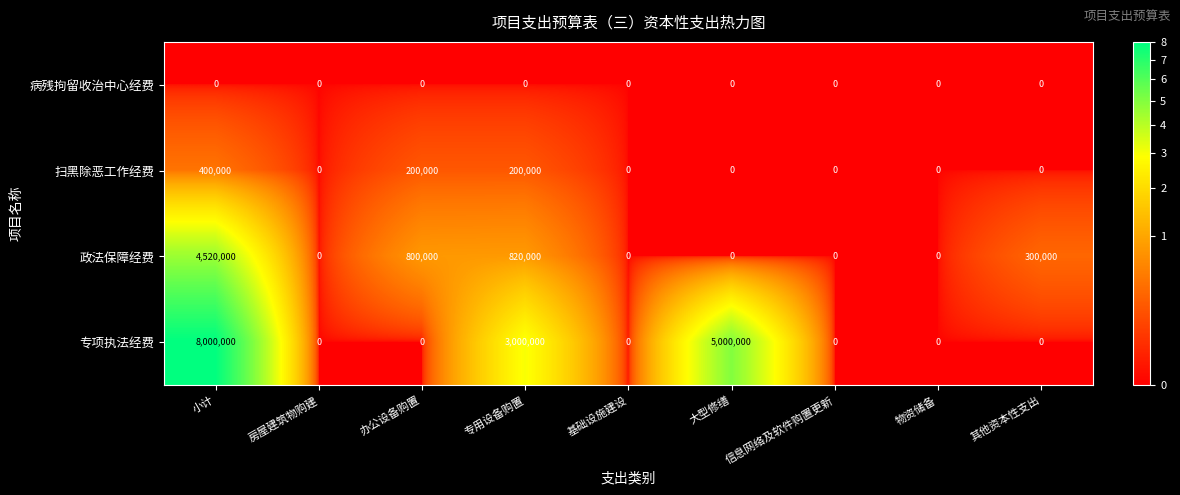

What is the highest value of the 专项执法经费 series?

8000000